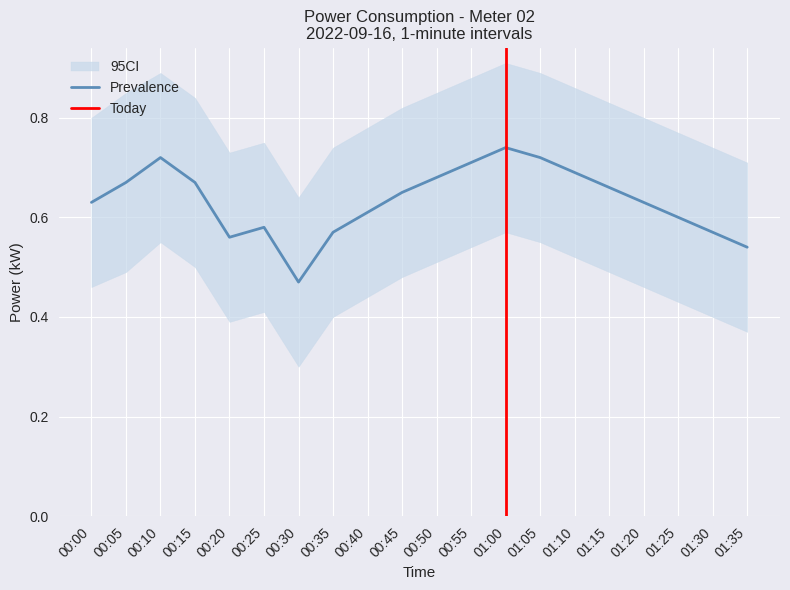

What is the approximate value of power_lower at 2022-09-16T01:20:00?

0.5